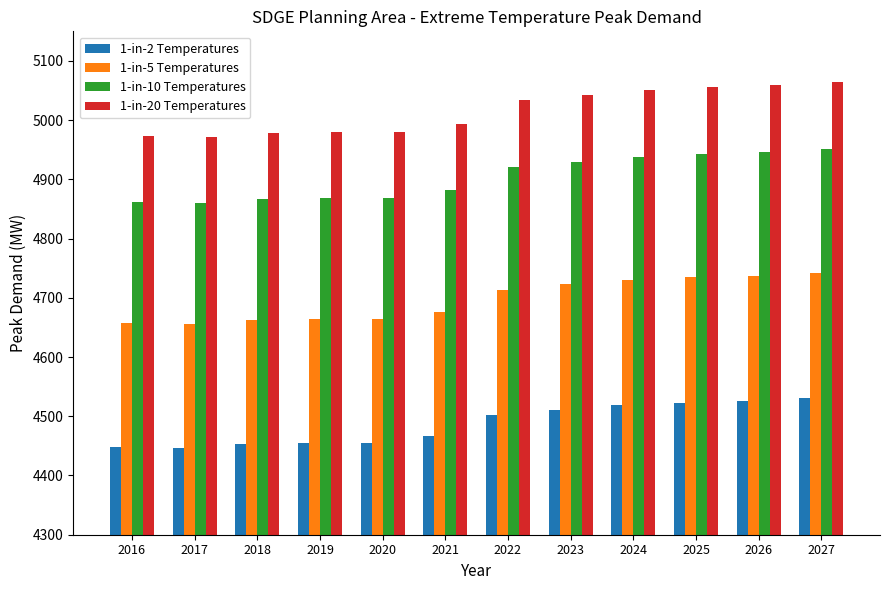

How many data points in 1-in-2 Temperatures are less than 4501?

6